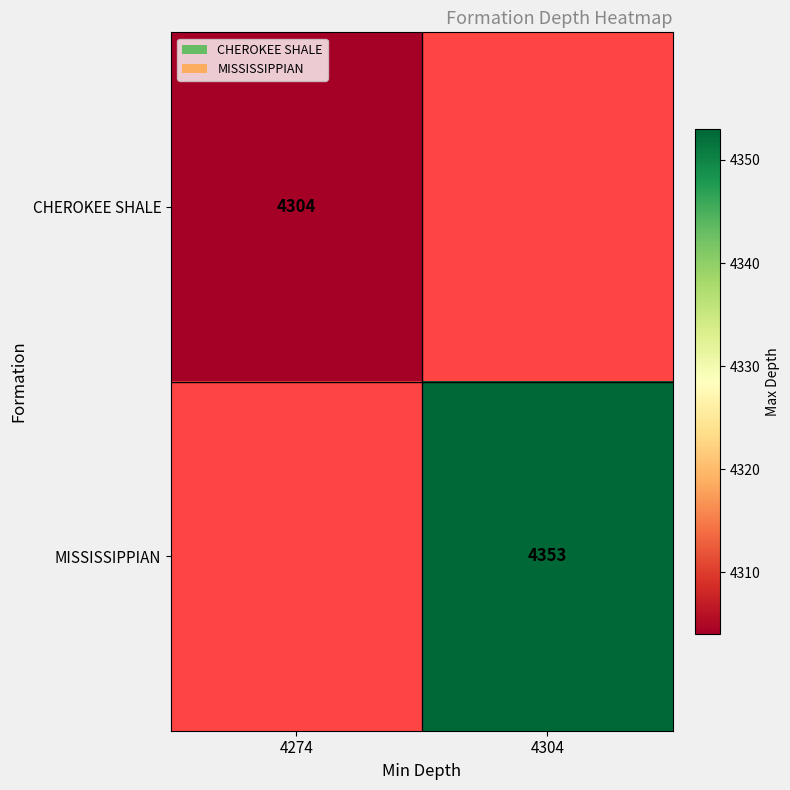

How many categories are shown in the chart?

2